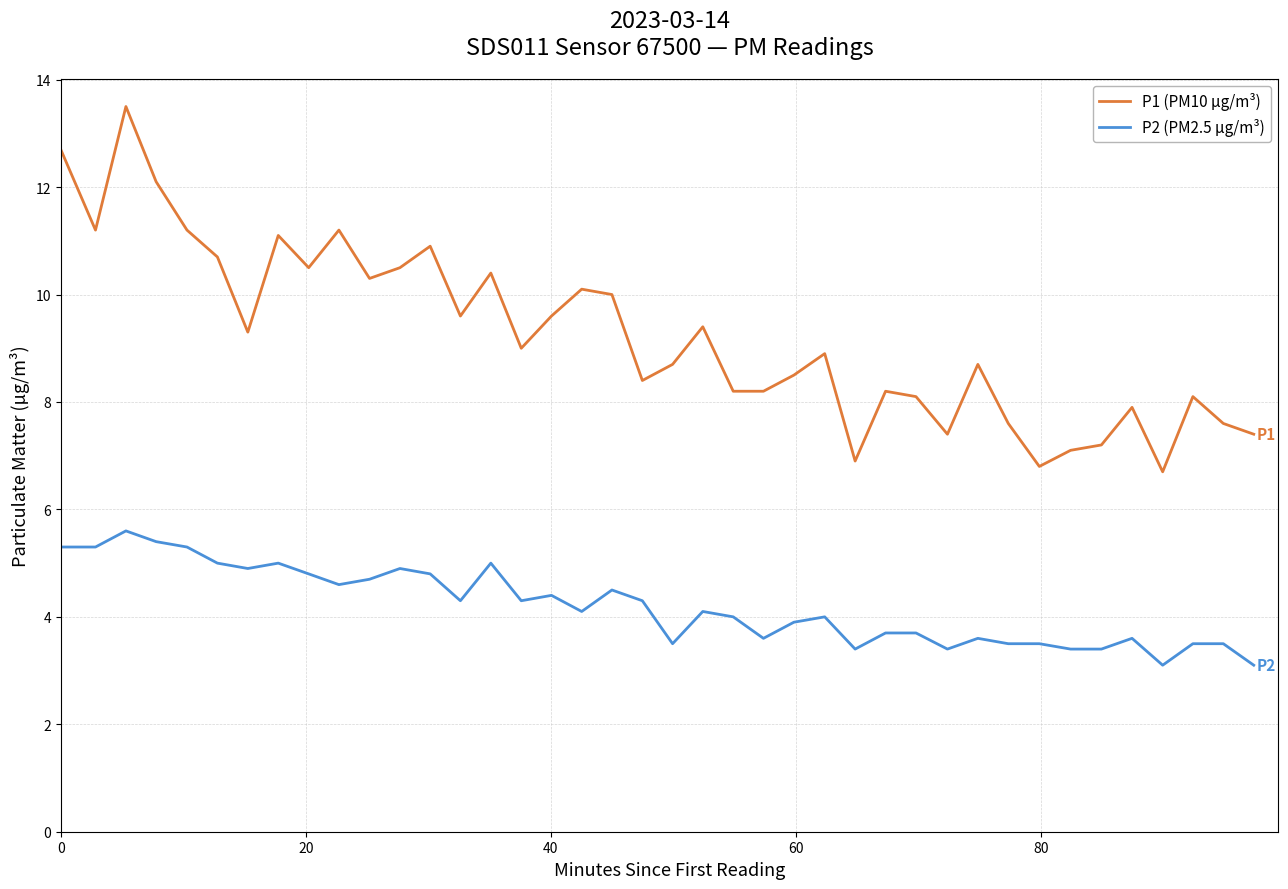

List the series in order of their overall mean, highest first.

P1 (PM10 µg/m³), P2 (PM2.5 µg/m³)